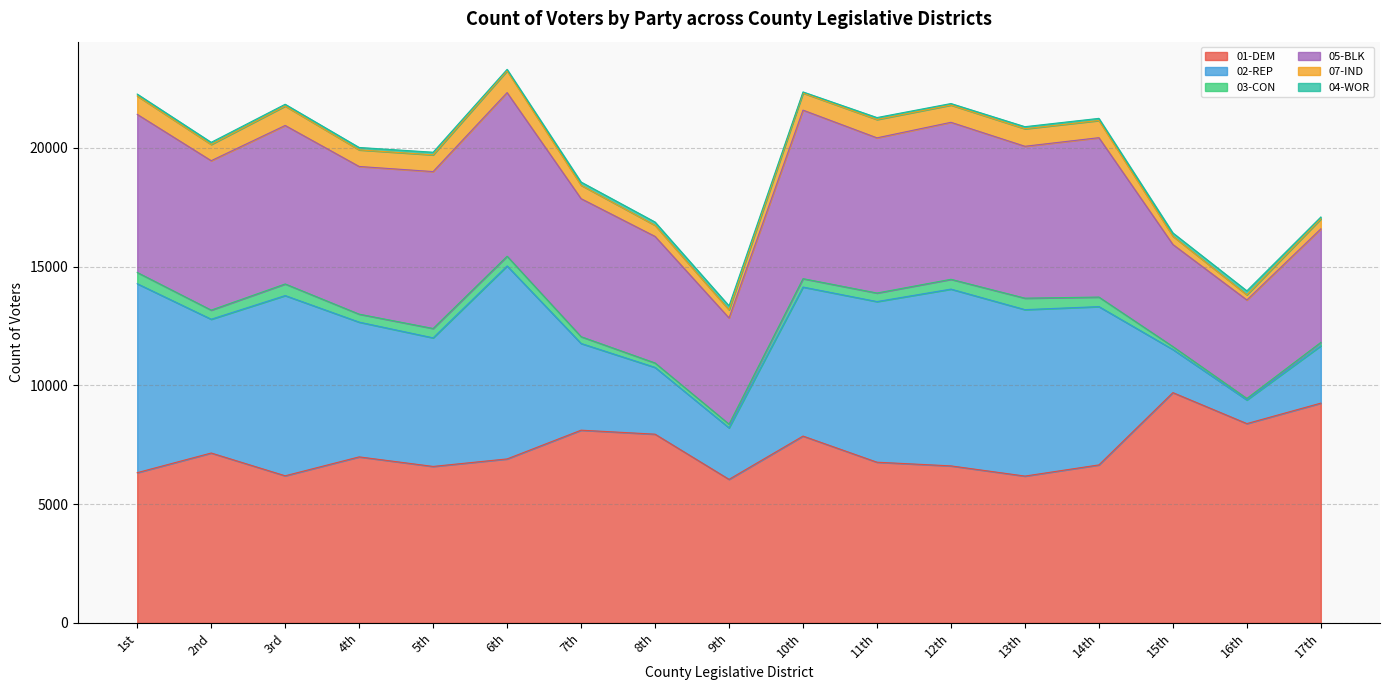

Is the value of 05-BLK at 4th greater than the value of 07-IND at 8th?

Yes